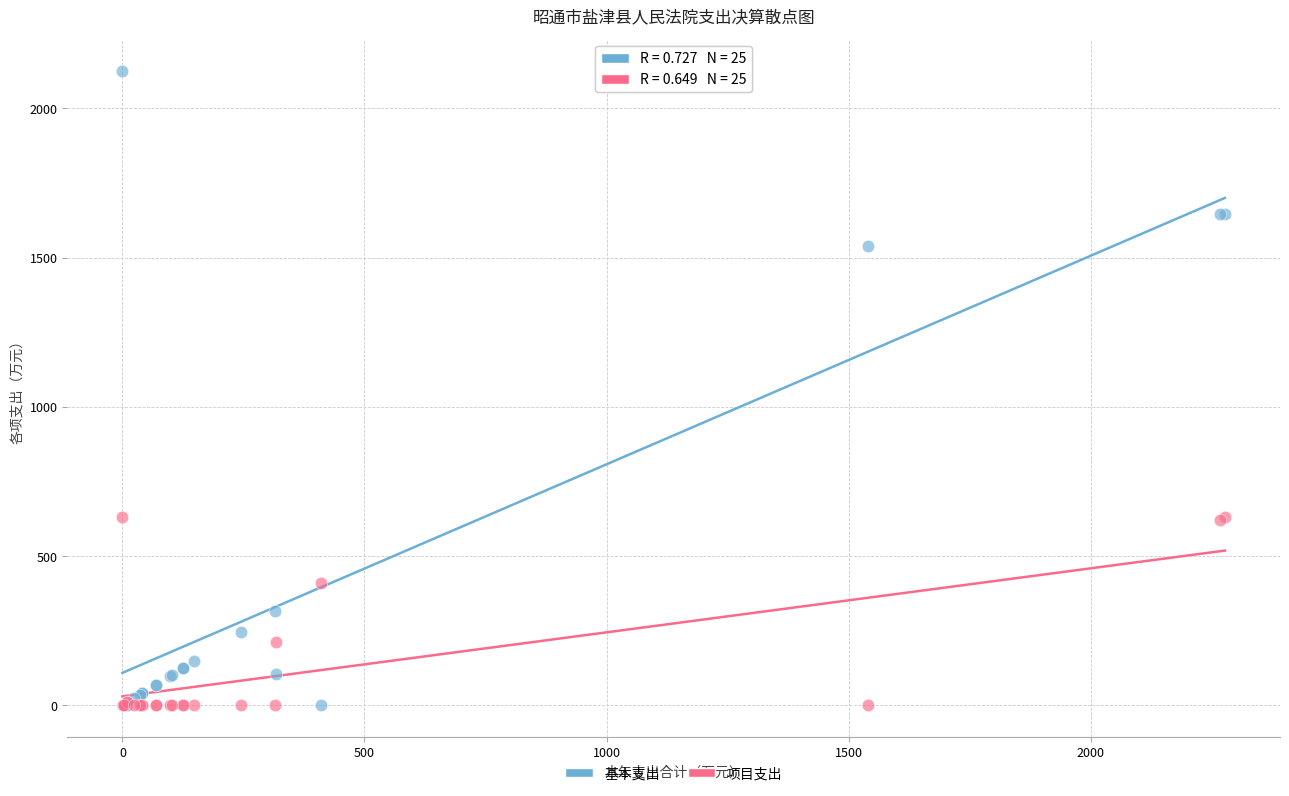

What are all the series names shown in the legend?

基本支出, 项目支出